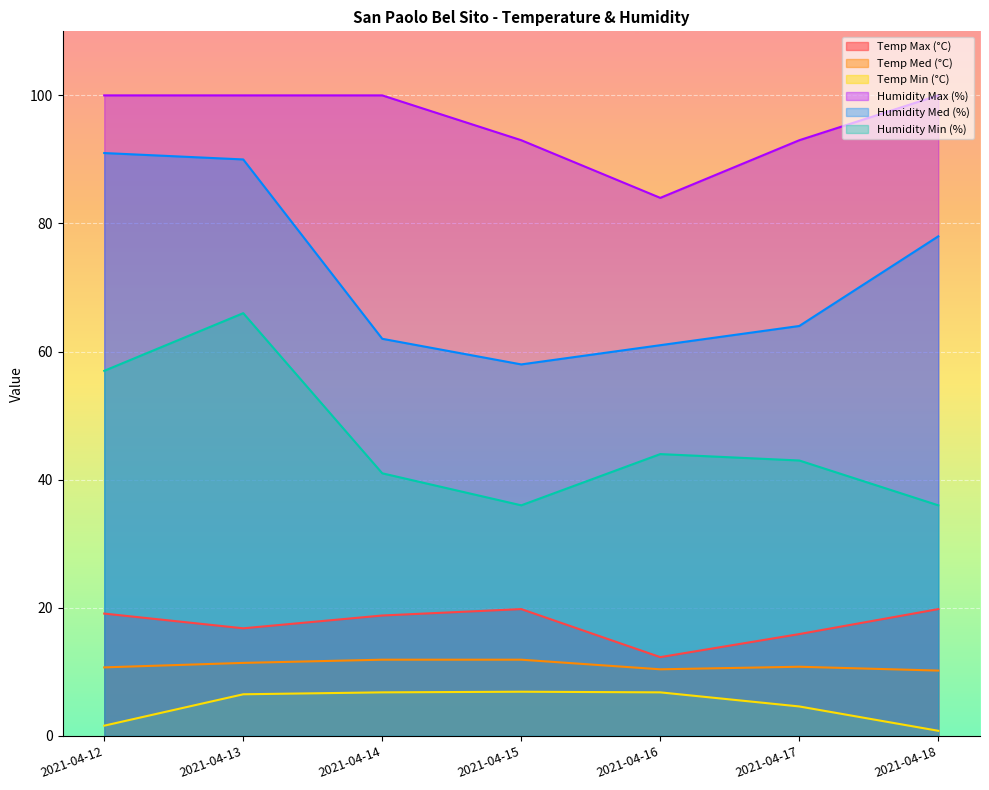

Which series has the widest spread of values?

Humidity Med (%)